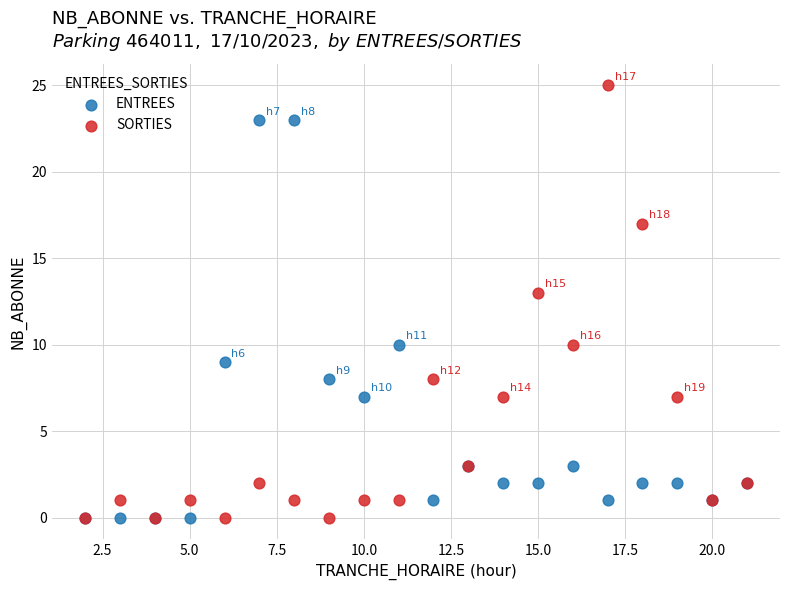

Which series reaches the maximum Y coordinate?

SORTIES